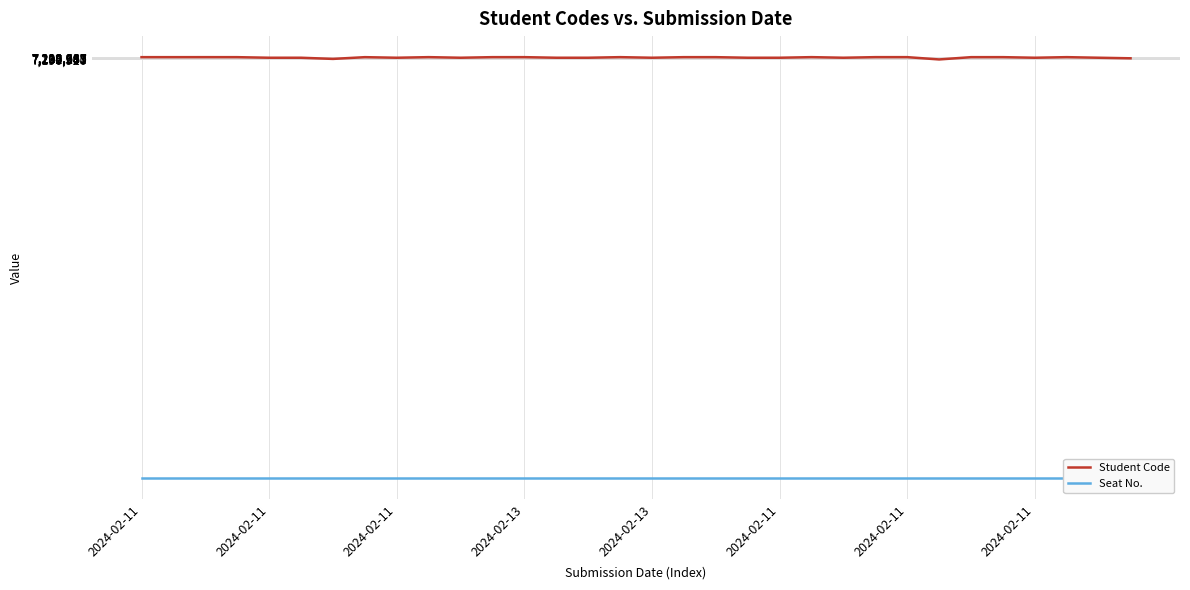

Count the number of categories in the chart.

32